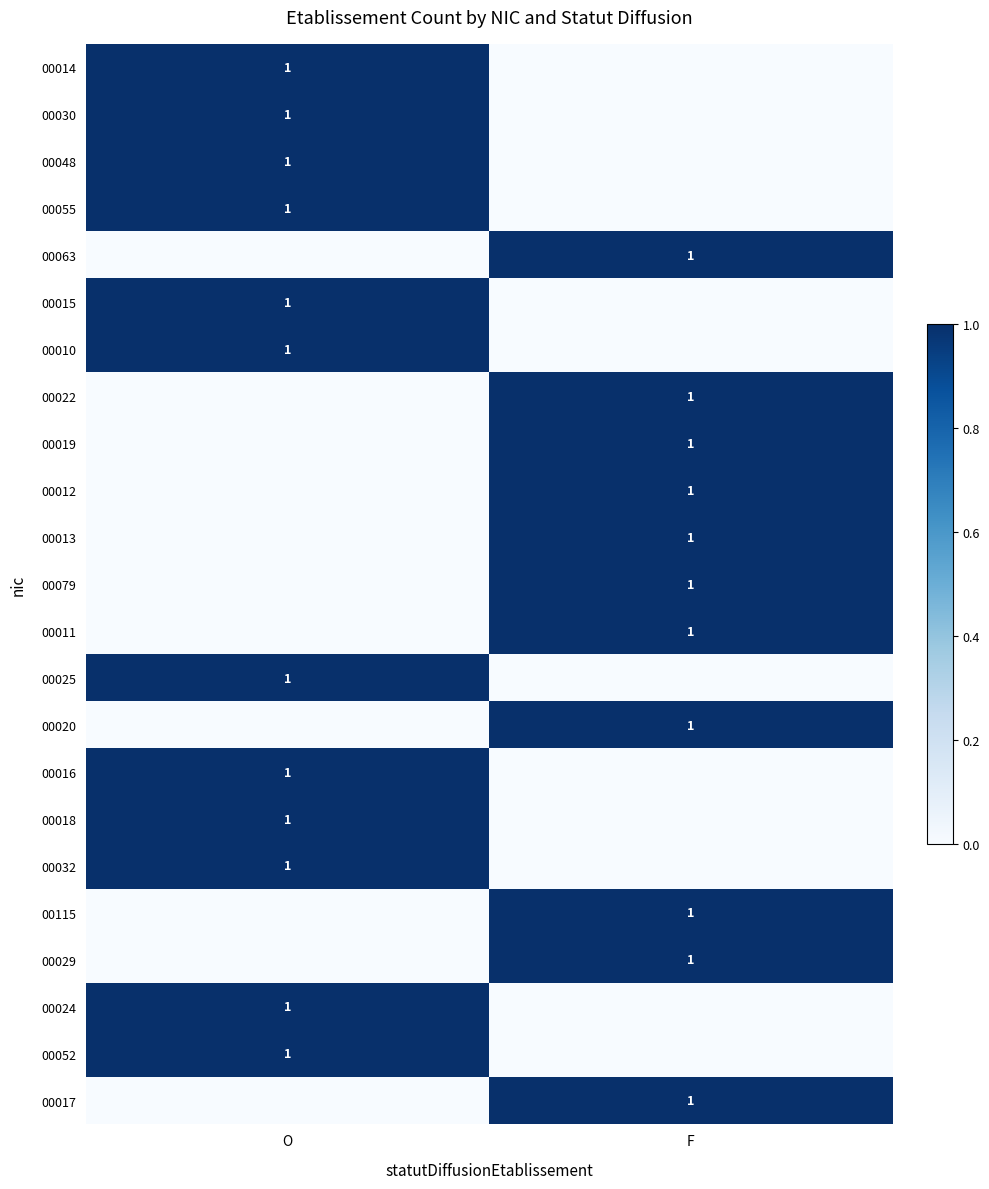

Is it true that 00012 equals 1 at F?

True